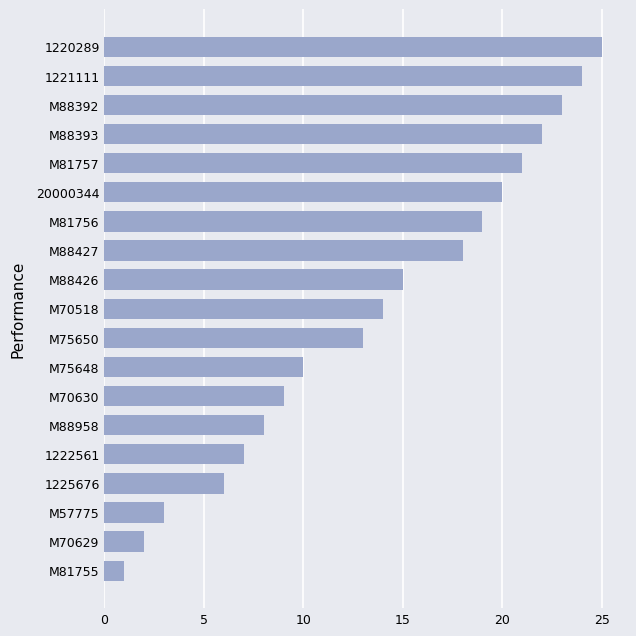

What is the ratio of the value at M88427 to the value at M57775?

6.0